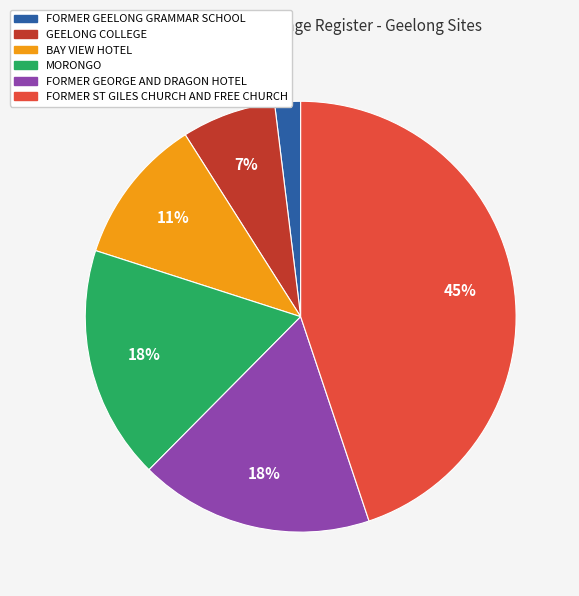

To the nearest percent, what portion does BAY VIEW HOTEL represent?

11%